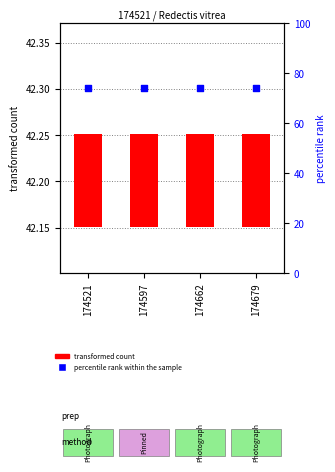

Which series has the widest spread of Y values?

transformed count